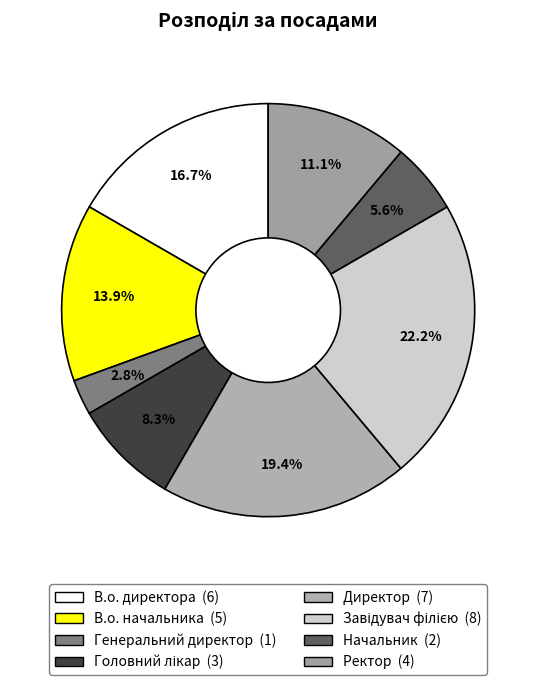

What percentage is the В.о. директора slice, to the nearest percent?

17%